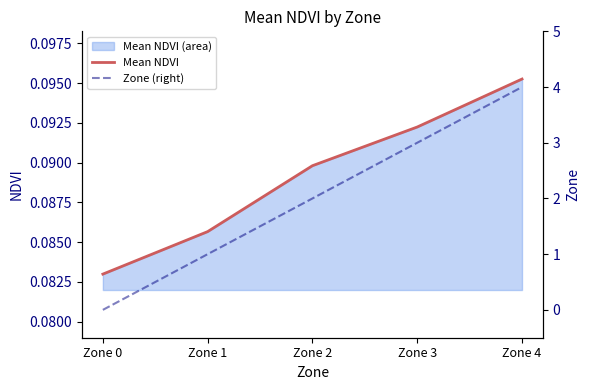

True or false: Mean NDVI and Zone (right) cross at least once.

True